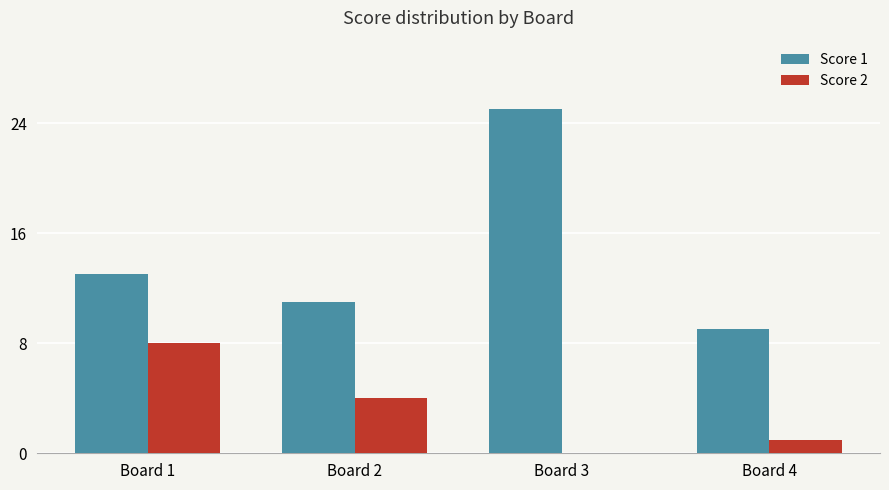

Which series has the largest range (max minus min)?

Score 1